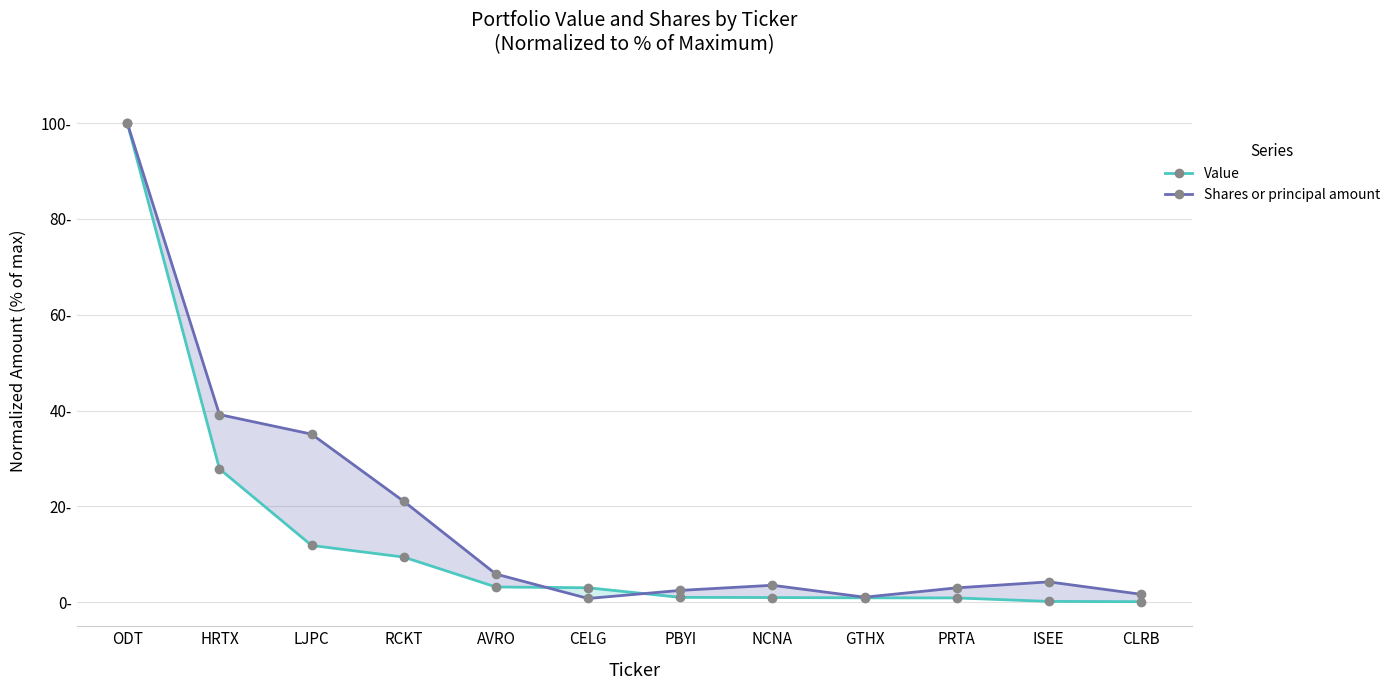

True or false: Shares or principal amount has more than 0 points higher than both neighbors.

True